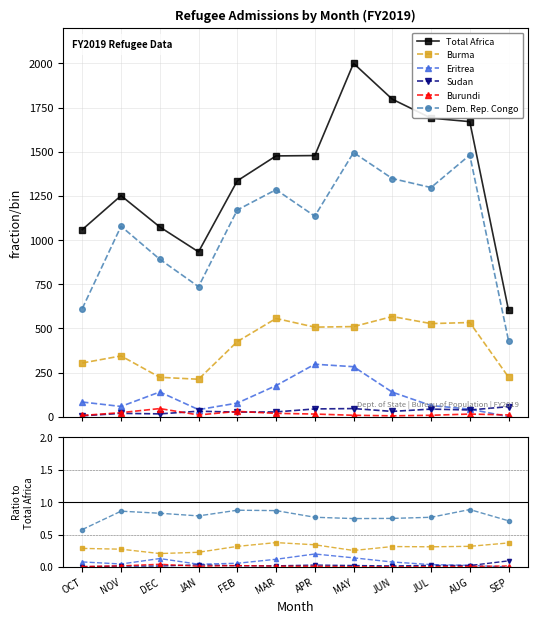

Which category has the lowest value across all series?

SEP